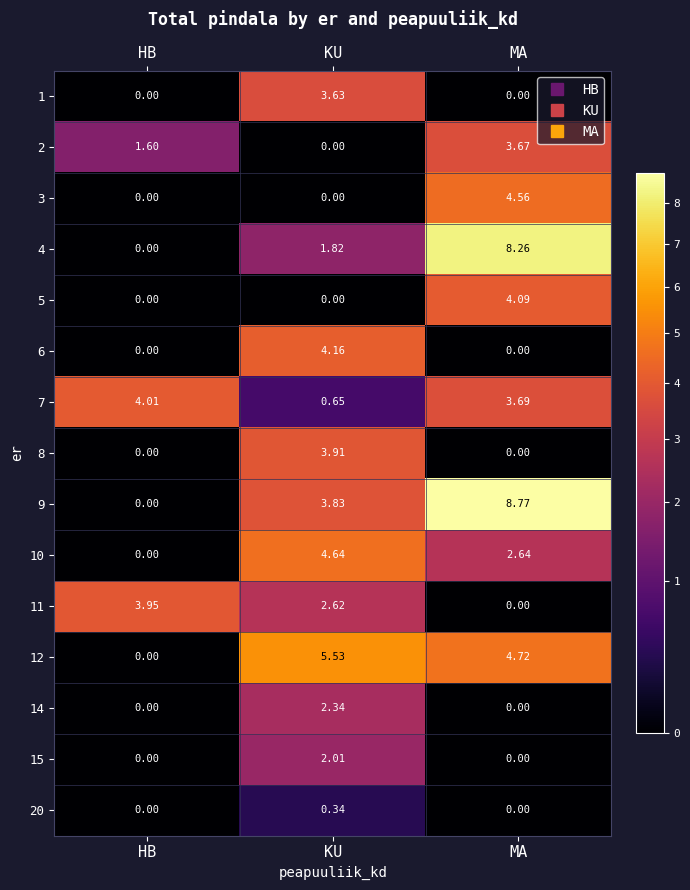

Which series has the largest range (max minus min)?

9